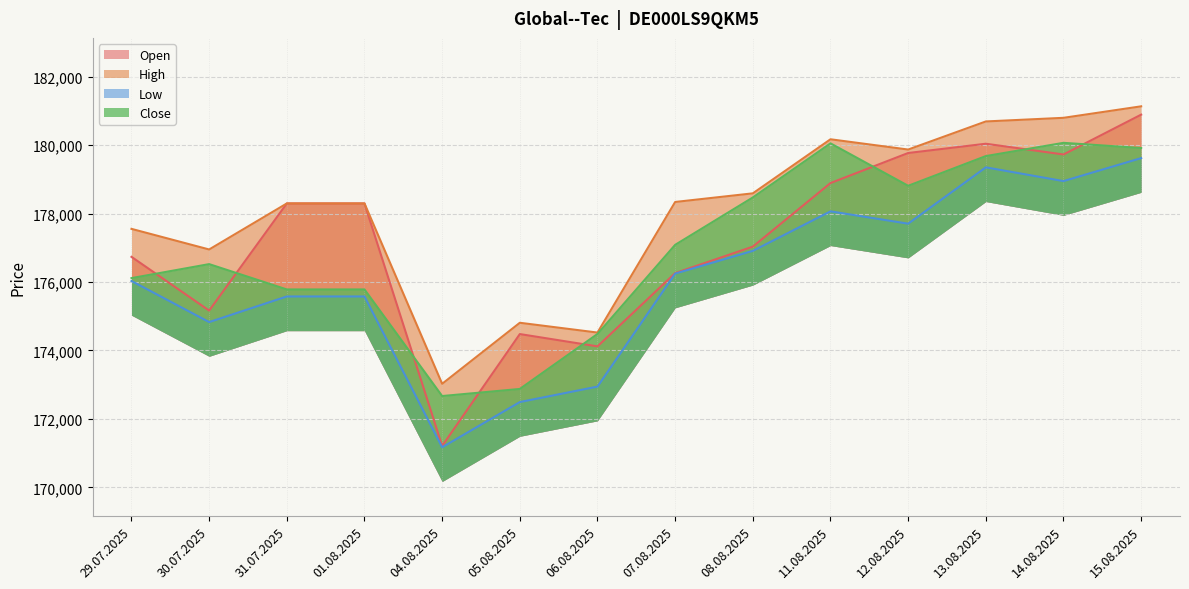

True or false: Open and Low intersect in this chart.

False